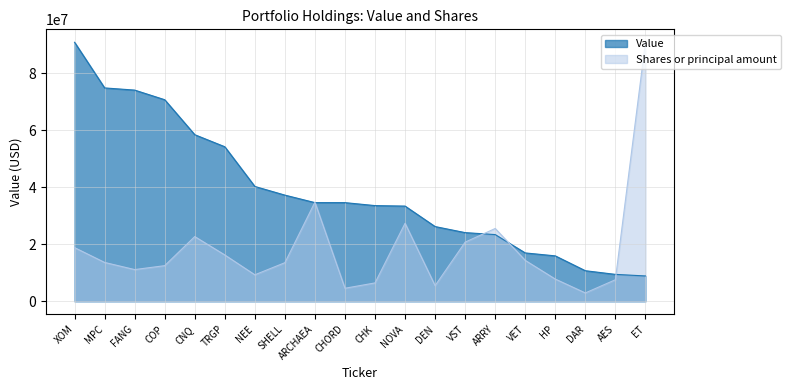

What is the label of the 4th point from the right?

HP